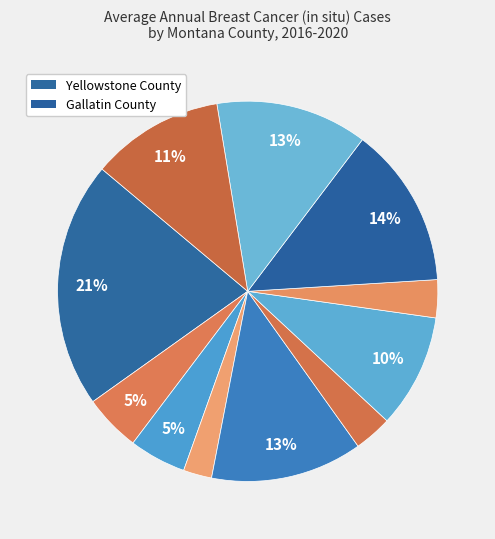

Count the number of slices in the pie.

11